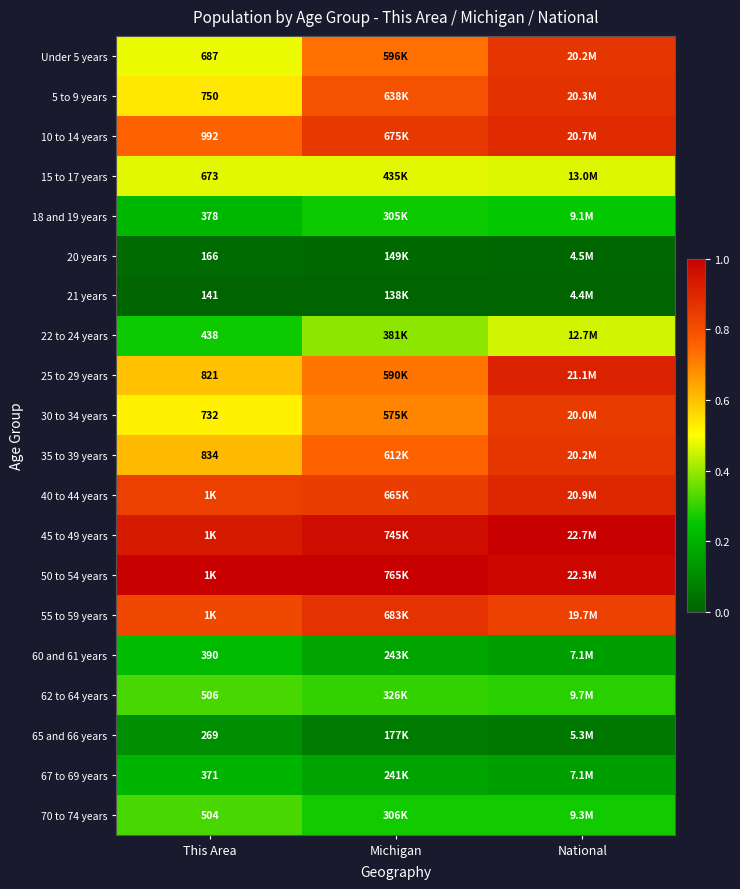

At which label is 21 years closest to 0?

This Area